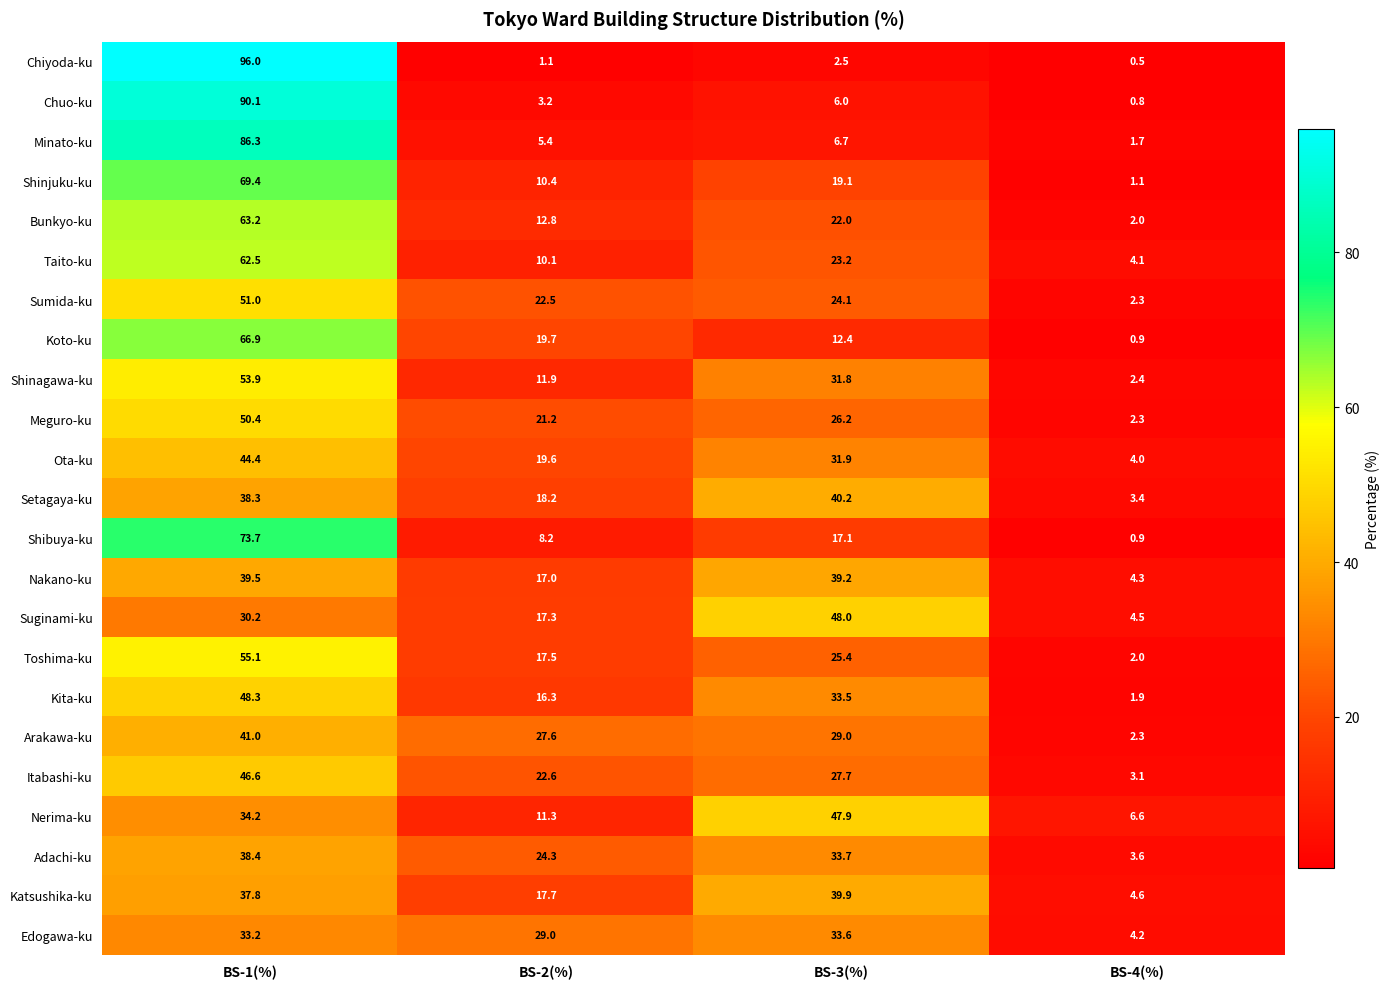

At BS-1(%), list the series in order from largest to smallest.

Chiyoda-ku, Chuo-ku, Minato-ku, Shibuya-ku, Shinjuku-ku, Koto-ku, Bunkyo-ku, Taito-ku, Toshima-ku, Shinagawa-ku, Sumida-ku, Meguro-ku, Kita-ku, Itabashi-ku, Ota-ku, Arakawa-ku, Nakano-ku, Adachi-ku, Setagaya-ku, Katsushika-ku, Nerima-ku, Edogawa-ku, Suginami-ku